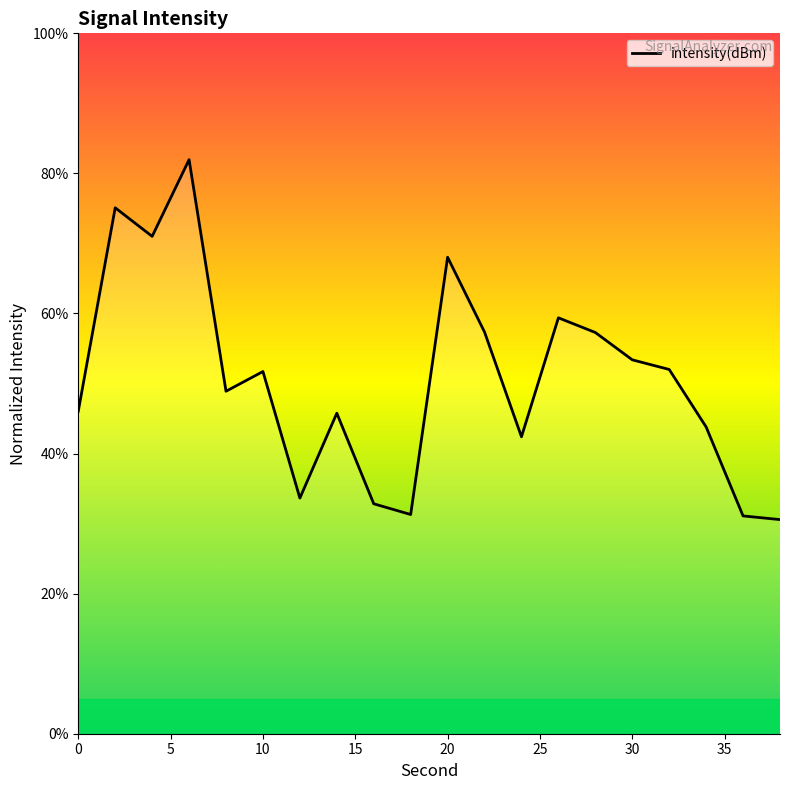

What is the greatest value displayed?

82.0